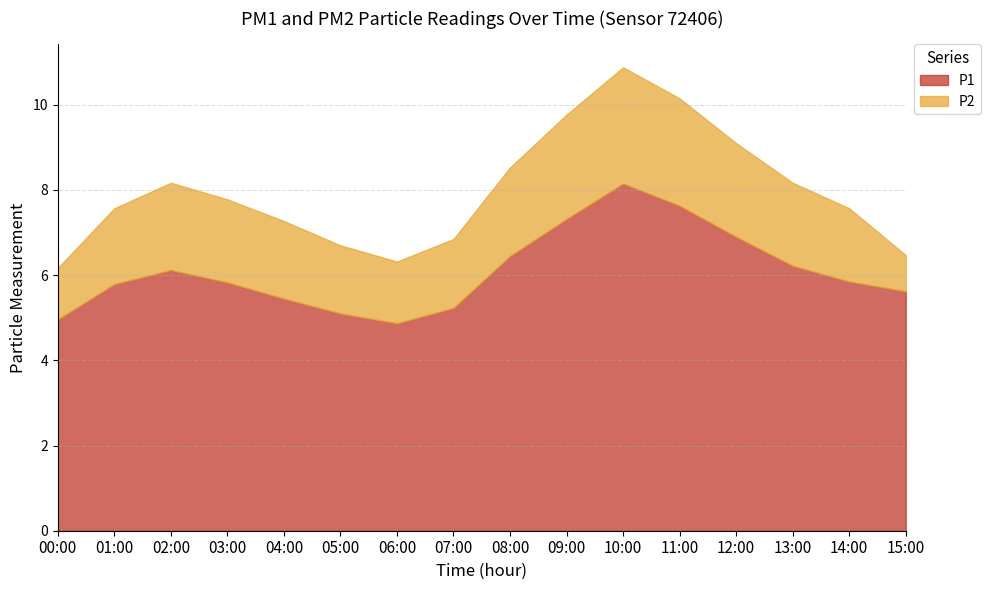

True or false: P1 and P2 intersect in this chart.

False